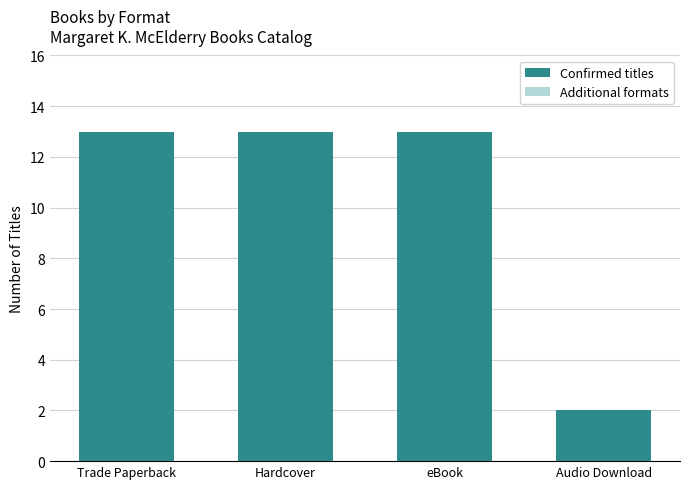

Count the number of data series in this chart.

1